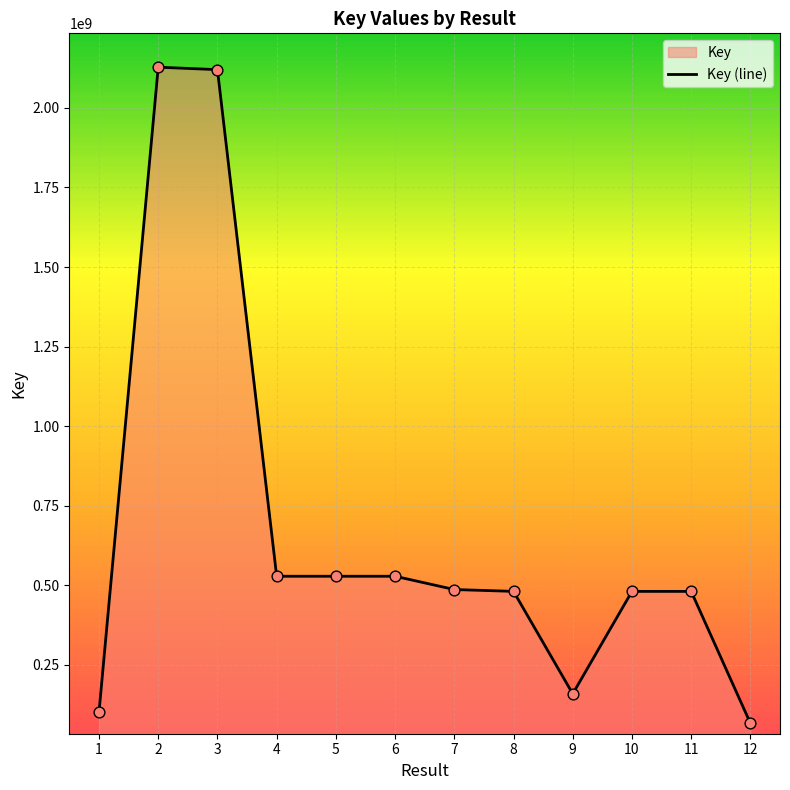

Between 12 and 10, which is larger?

10